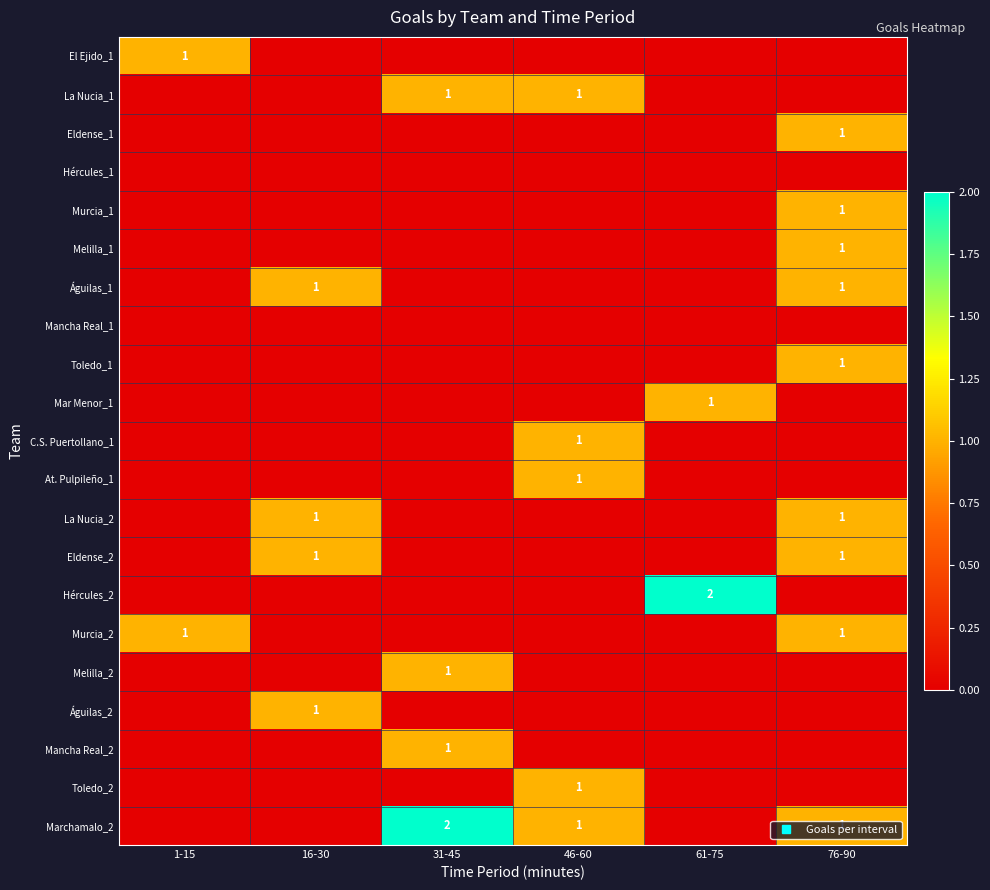

Which has a higher value, 31-45 or 16-30?

31-45